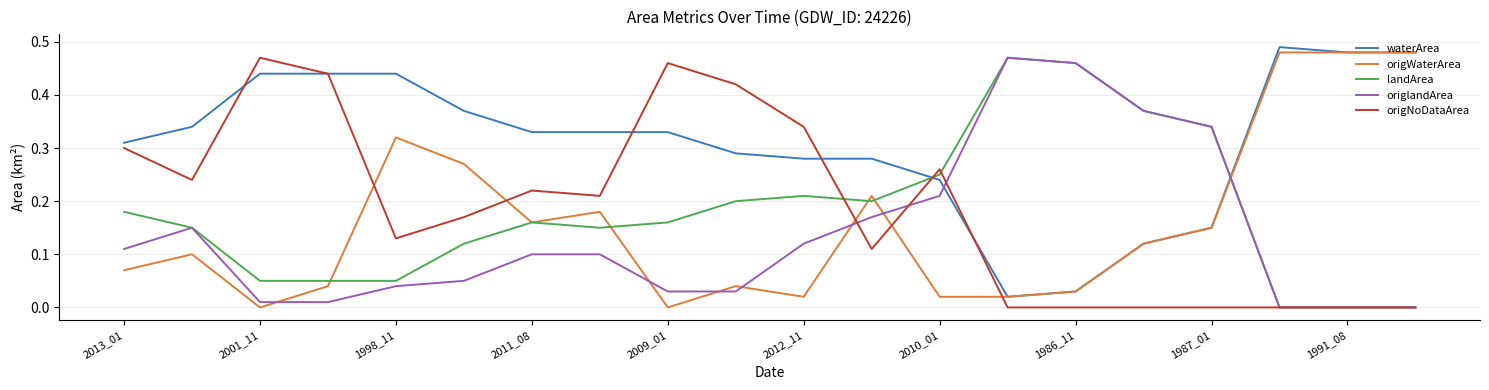

Which series has the largest total across all categories?

waterArea